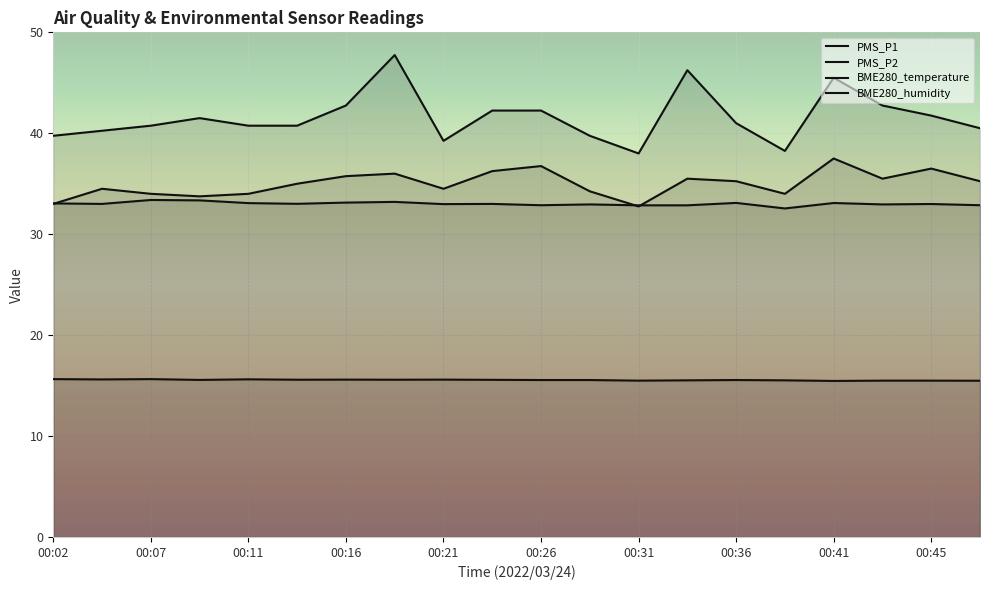

What is the average value of the BME280_temperature series?

15.6